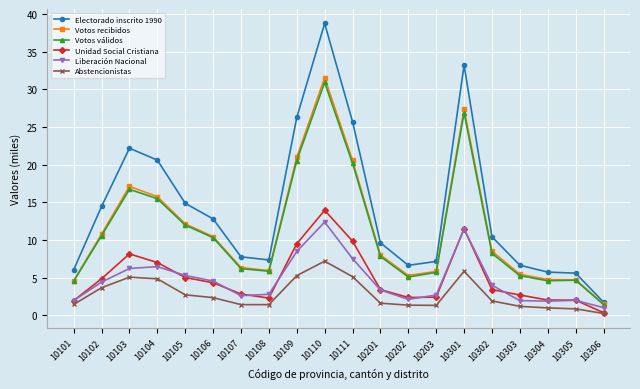

What is the difference between the highest and lowest values at 10305?

4.7